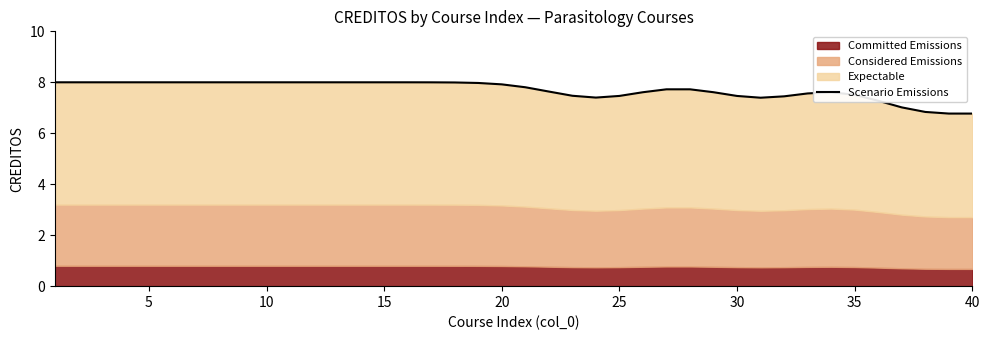

Which label corresponds to the smallest value in the chart?

39